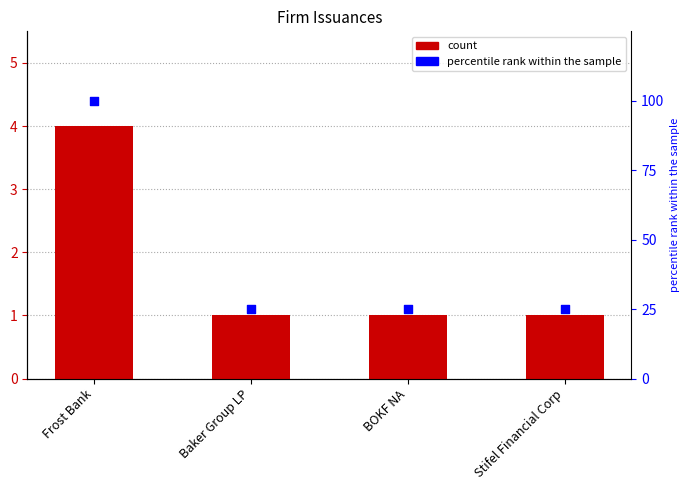

At how many categories does at least one series exceed 76?

1